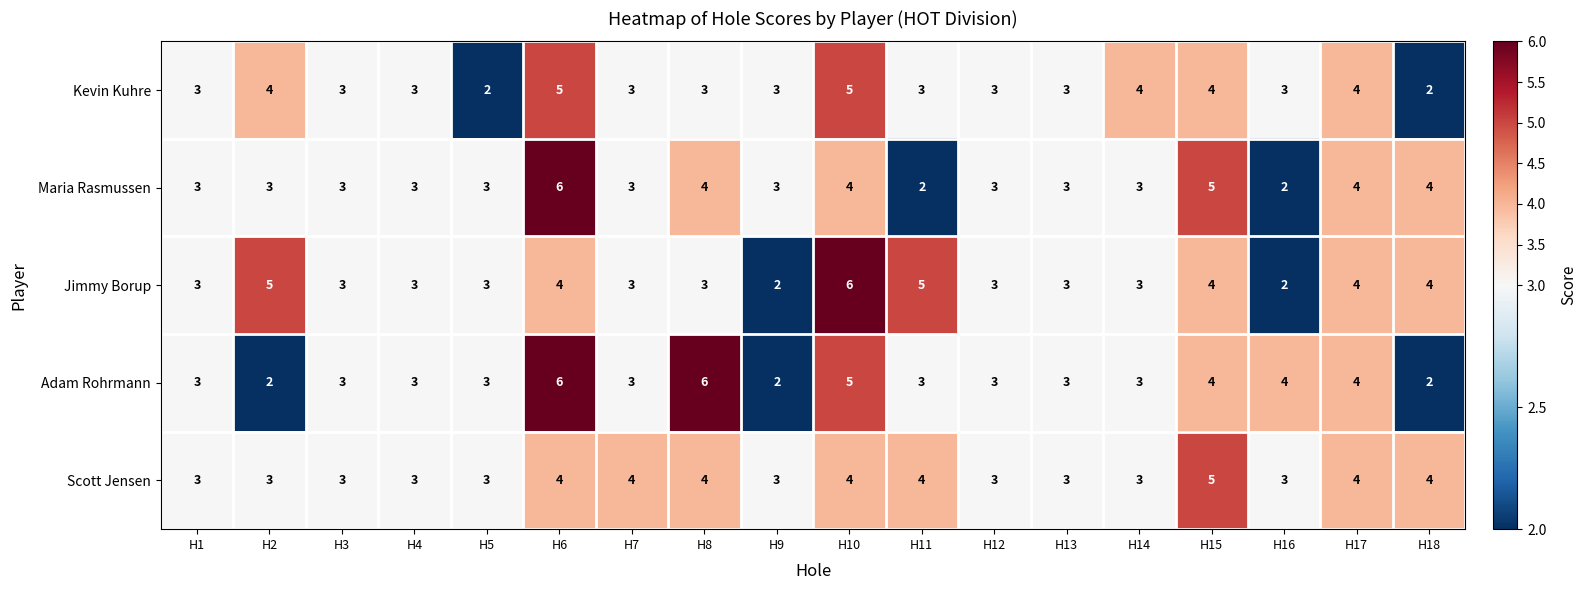

What is the average value of the Kevin Kuhre series?

3